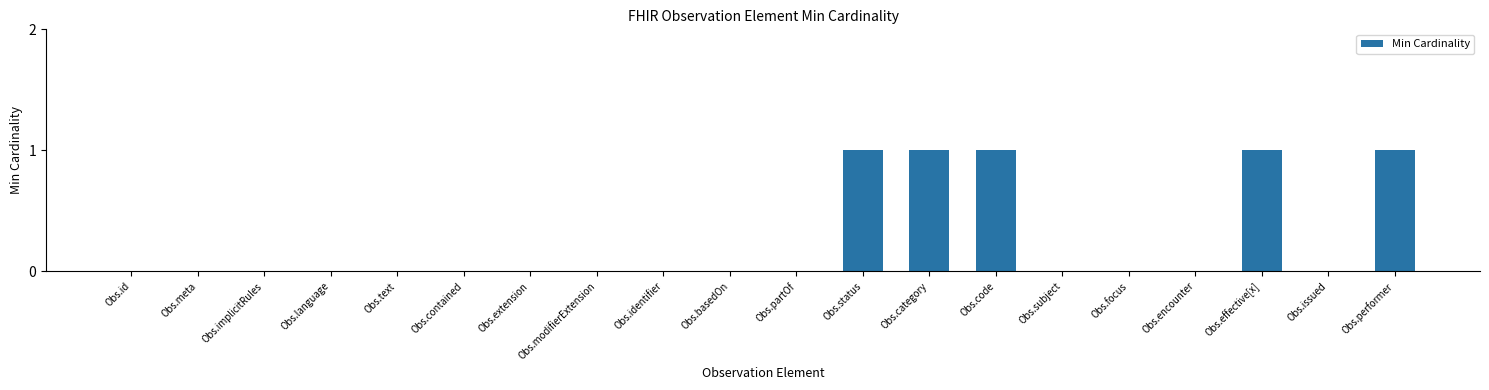

Which has a higher value, Obs.effective[x] or Obs.partOf?

Obs.effective[x]